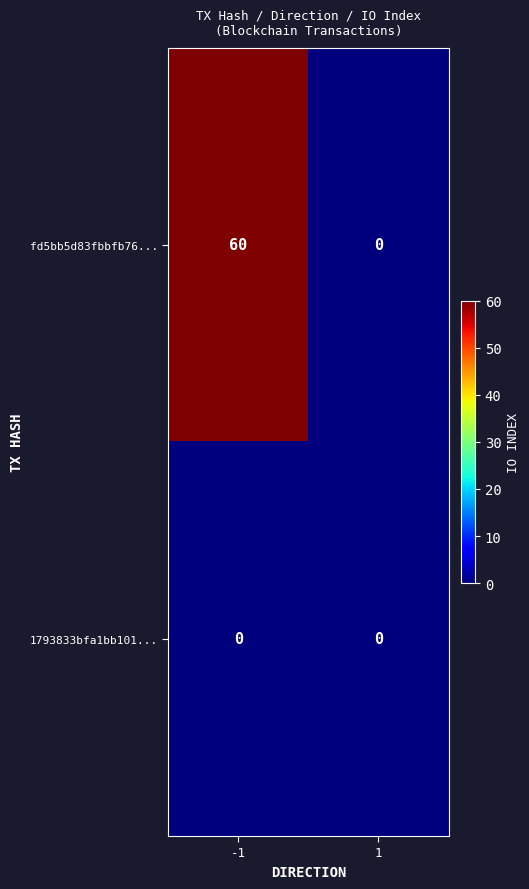

Is the value of 1793833bfa1bb101... at -1 greater than the value of fd5bb5d83fbbfb76... at -1?

No